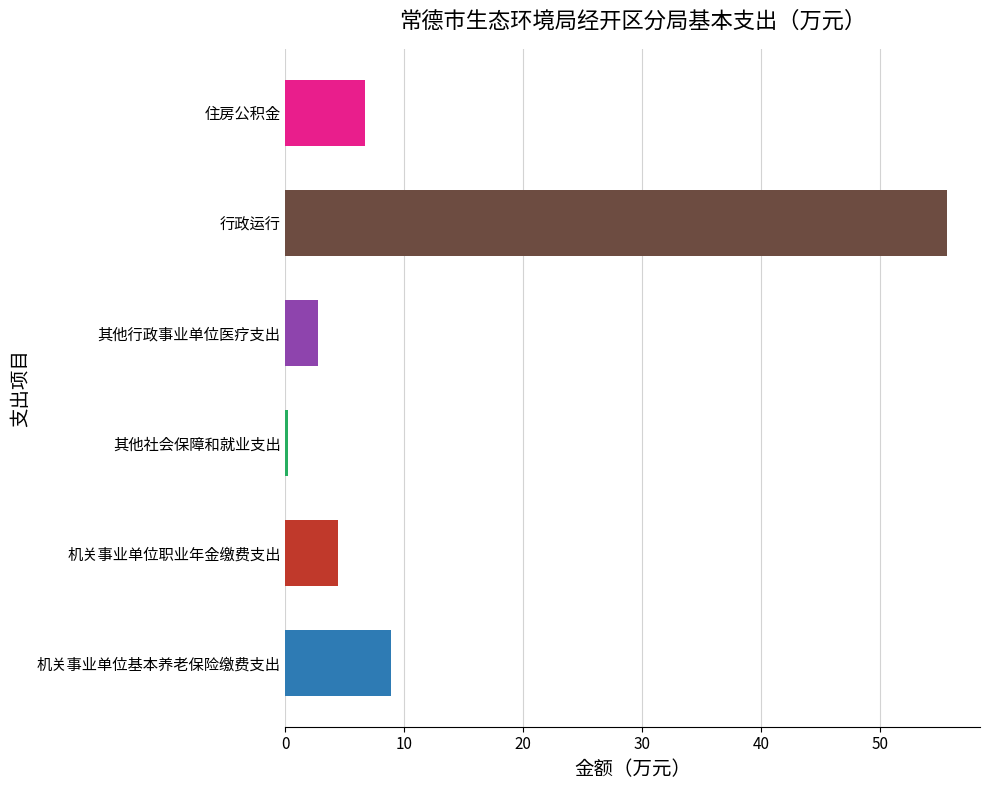

Read the value at 住房公积金.

6.7